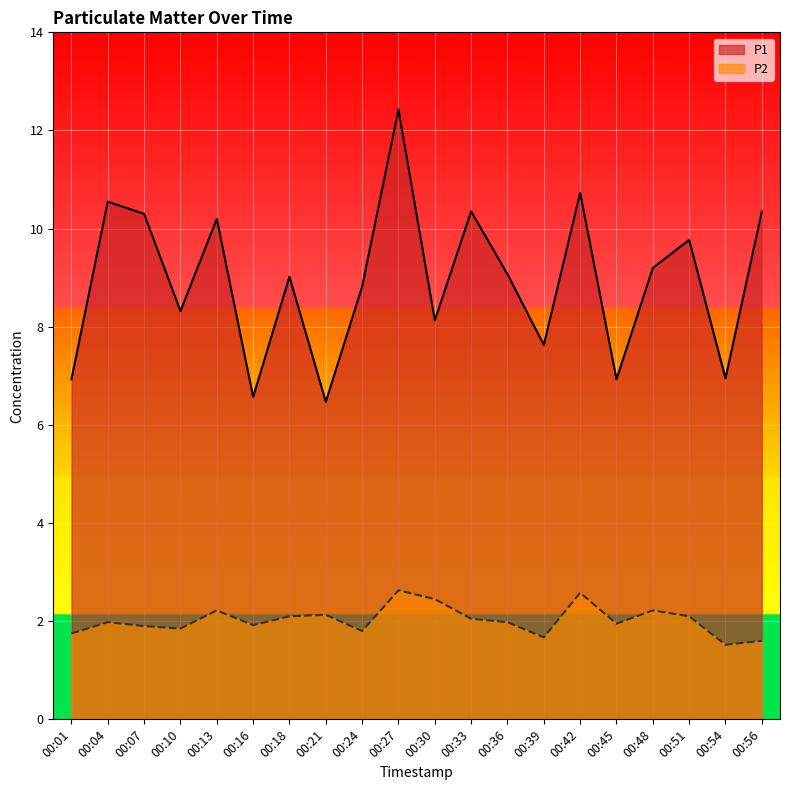

True or false: P1 has more than 0 interior local peaks.

True